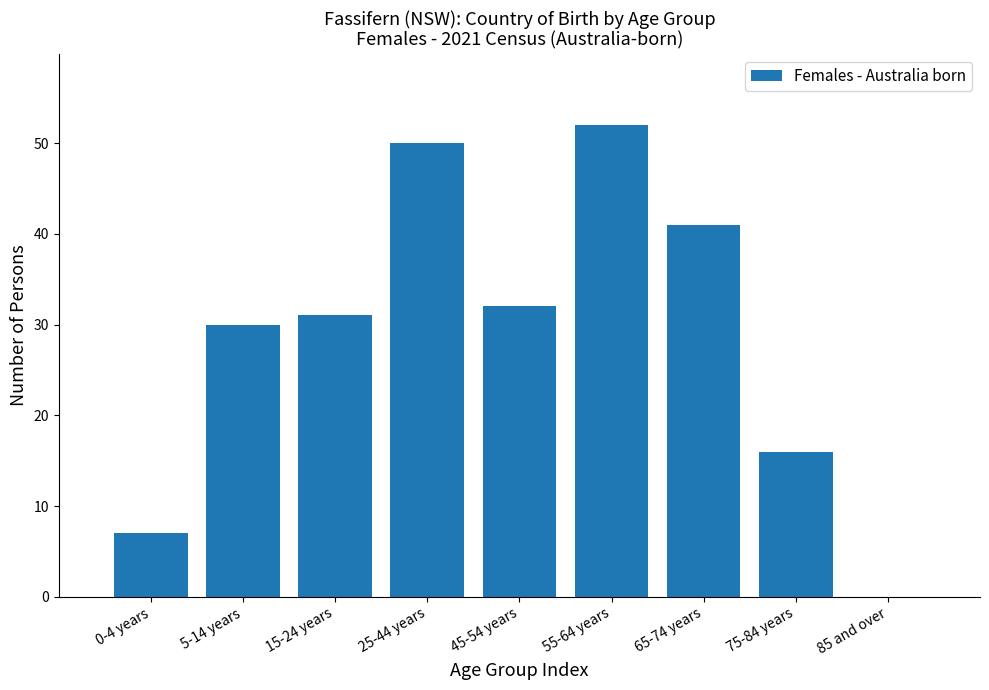

Reading left to right, transcribe all the data shown in this chart.

0-4 years=7	5-14 years=30	15-24 years=31	25-44 years=50	45-54 years=32	55-64 years=52	65-74 years=41	75-84 years=16	85 and over=0